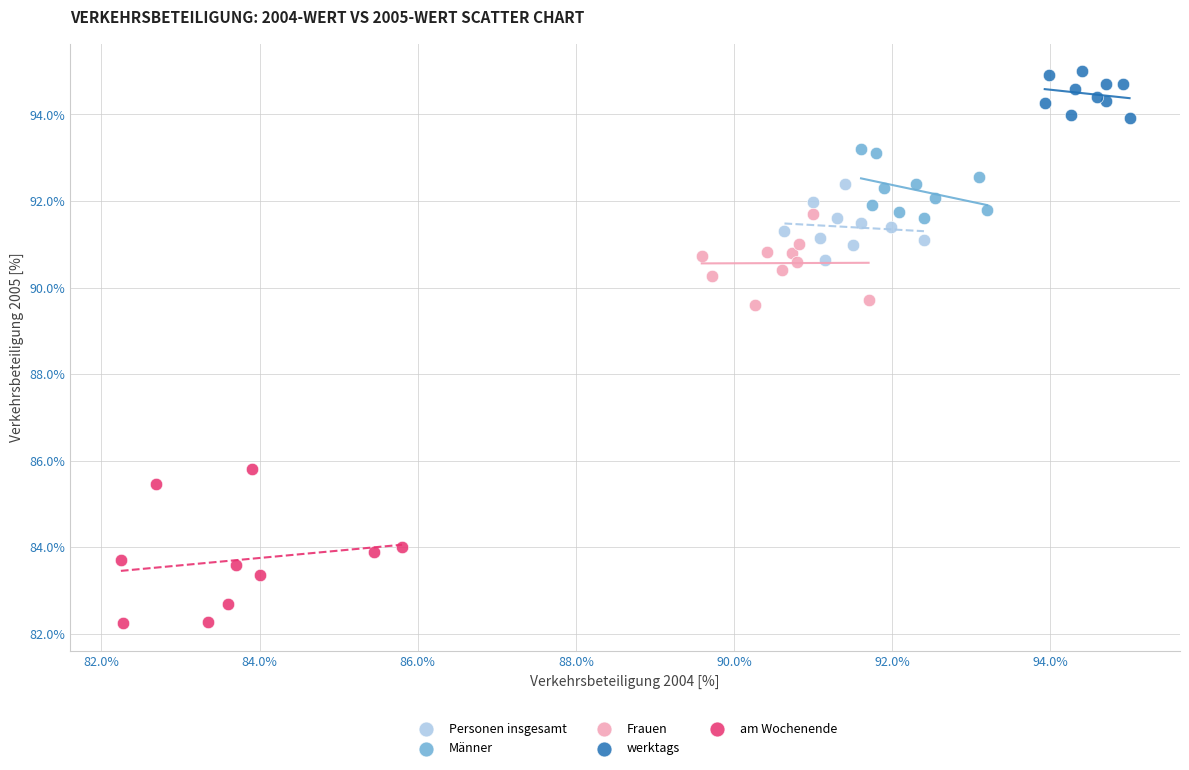

Which series contains the lowest Y value?

am Wochenende